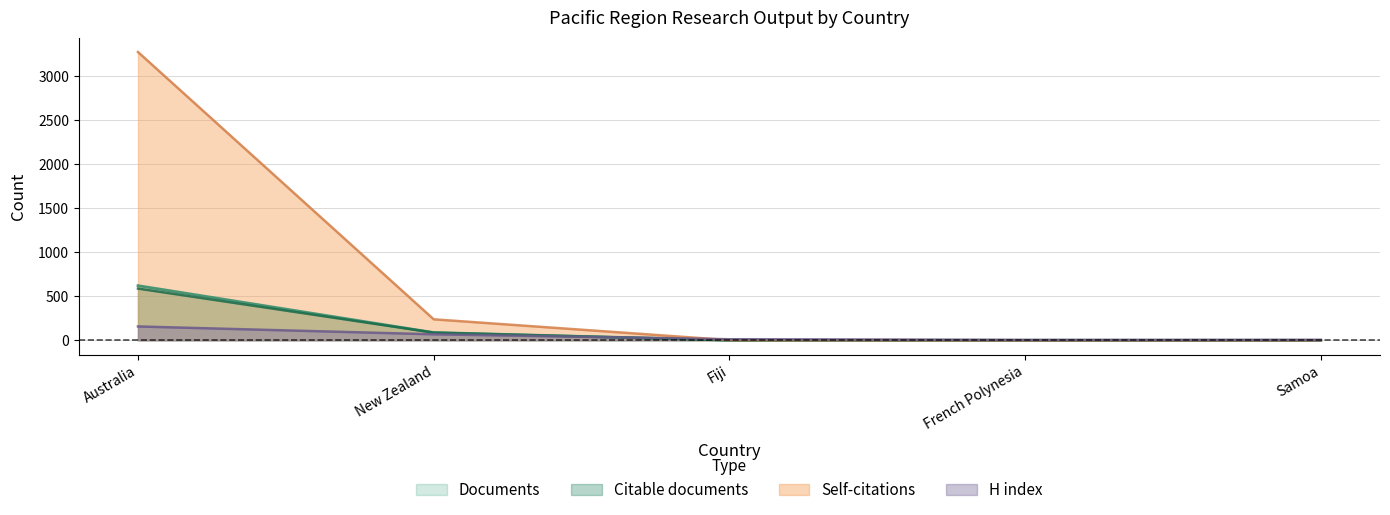

What is the average value of the H index series?

49